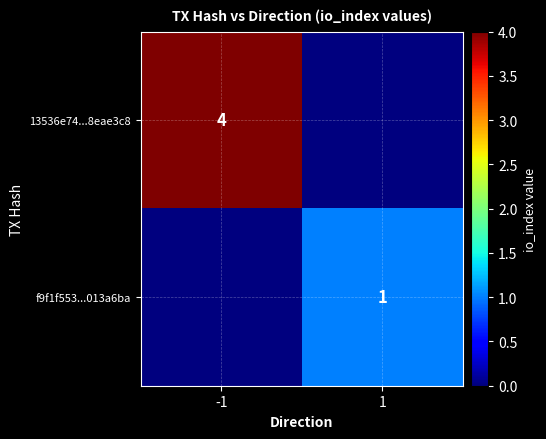

Count the number of data series in this chart.

2